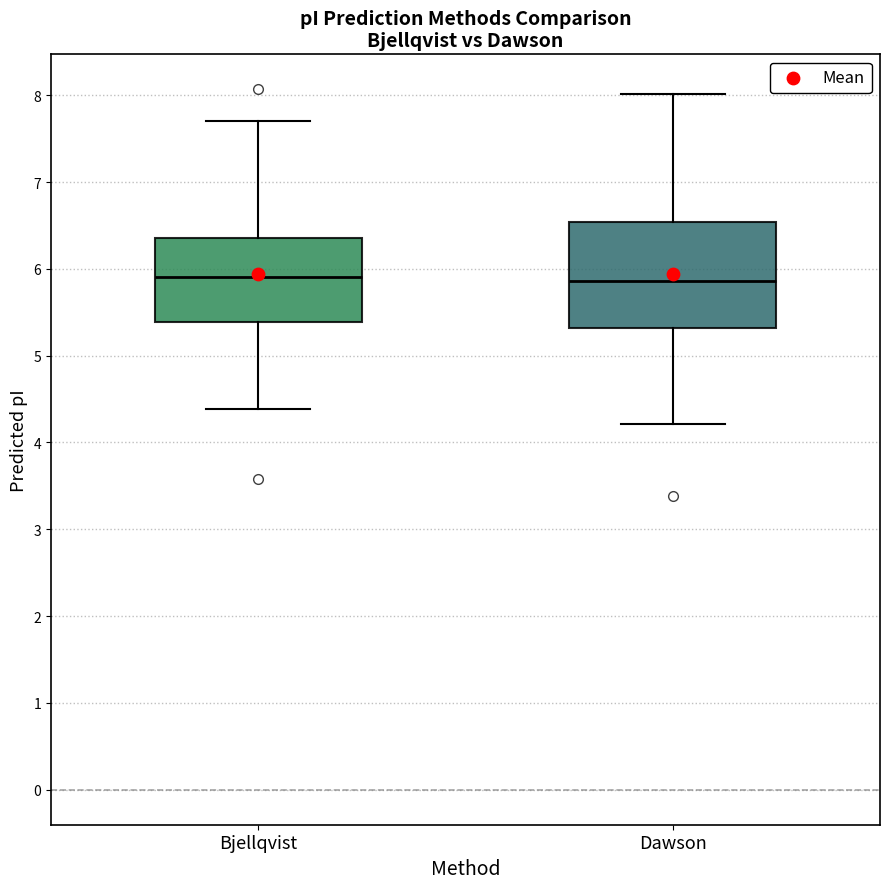

Reading left to right, read every box against the y-axis: the position of its median line, the range the box covers, and the ends of its whiskers. The values are not printed on the chart, so give them approximately, as read against the axis.

Bjellqvist: median 5.9, box 5.4 to 6.4, whiskers 4.4 to 7.7
Dawson: median 5.9, box 5.3 to 6.5, whiskers 4.2 to 8.0